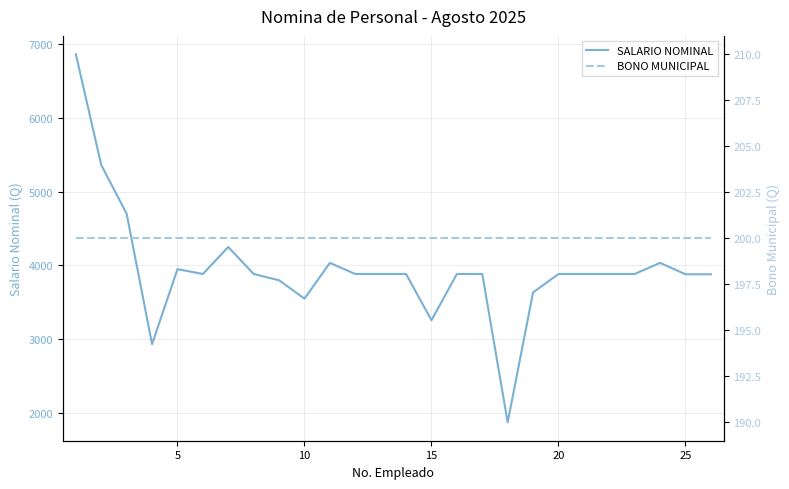

True or false: SALARIO NOMINAL and BONO MUNICIPAL cross at least once.

False